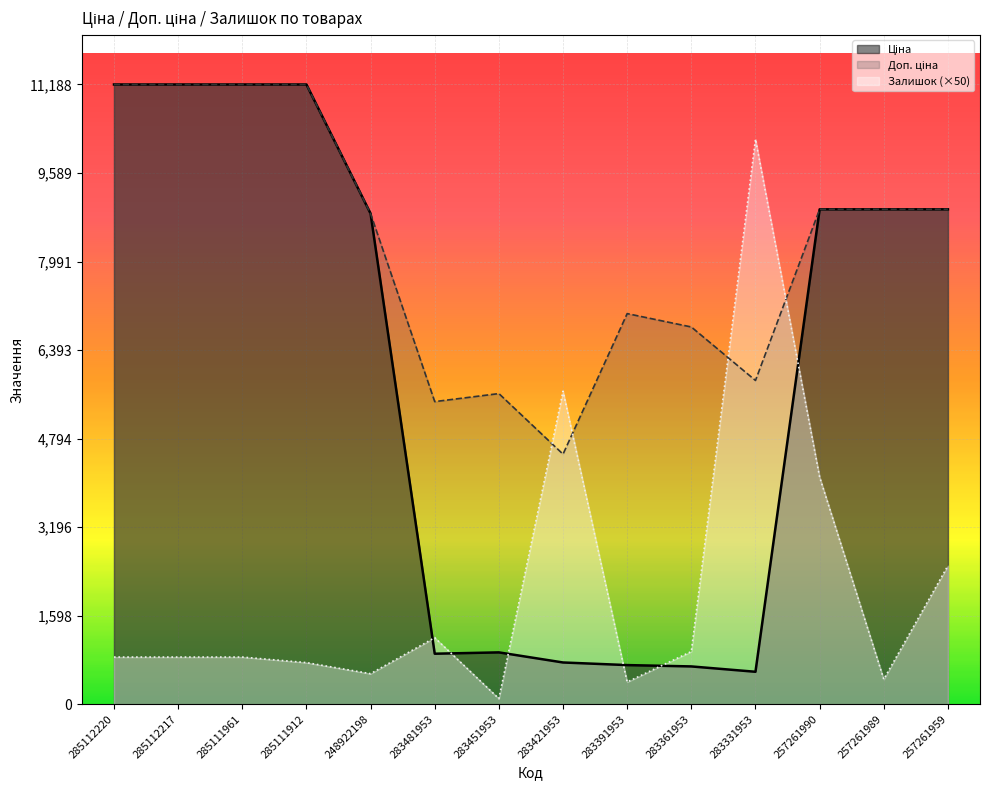

Which category has the highest value in the Ціна series?

285112220